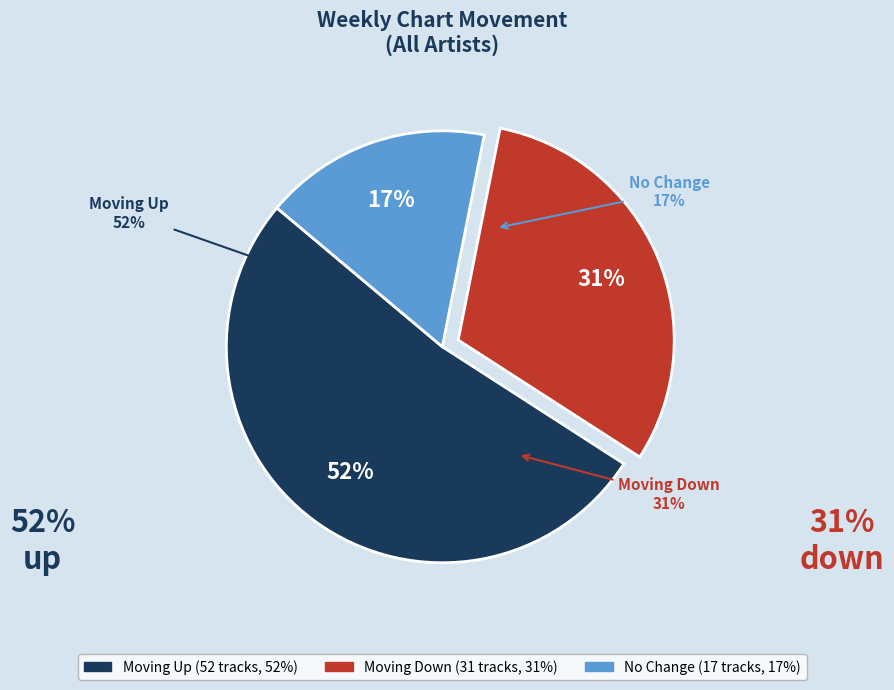

Count the number of slices in the pie.

3